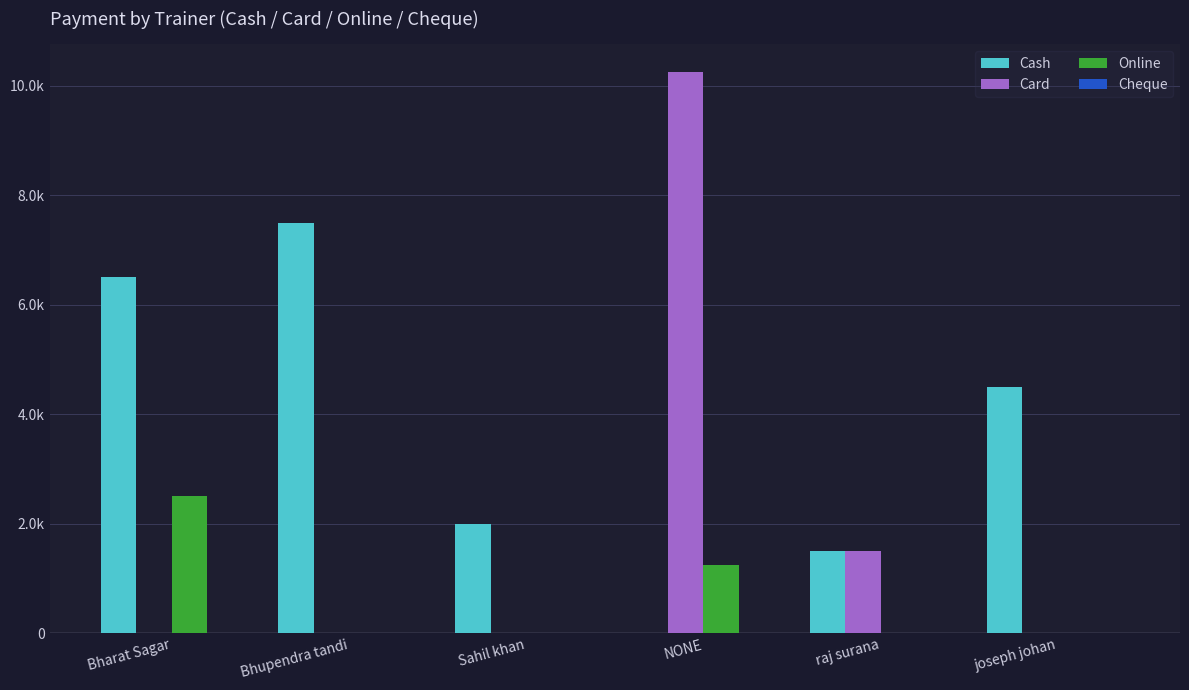

What is the approximate value of Cash at Sahil khan?

2000